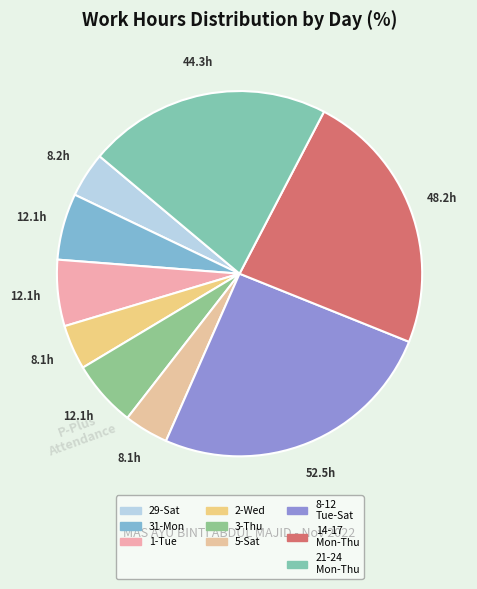

Count the number of slices in the pie.

9